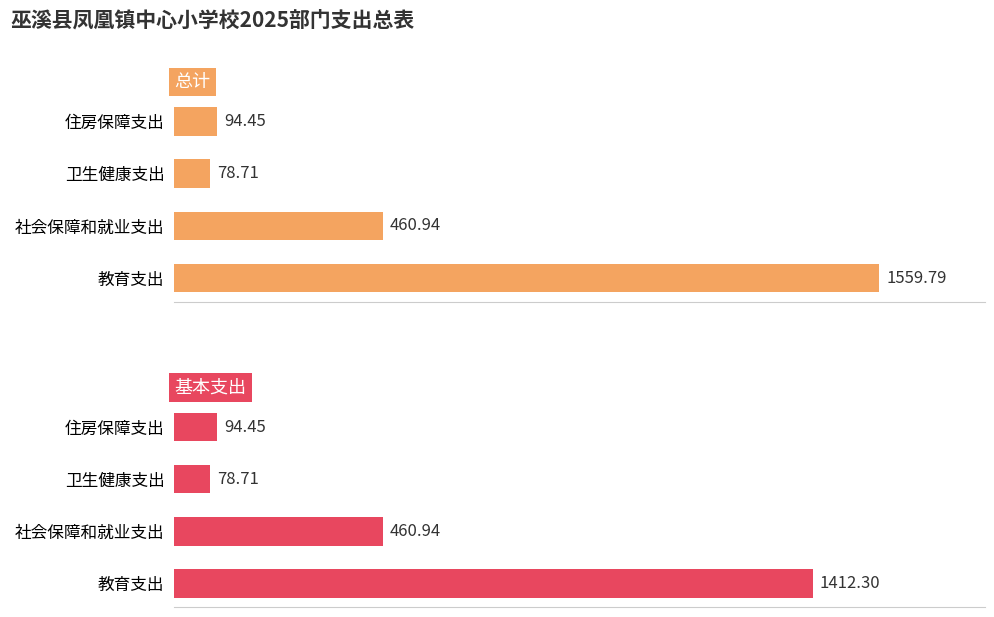

How many groups of bars are there?

4